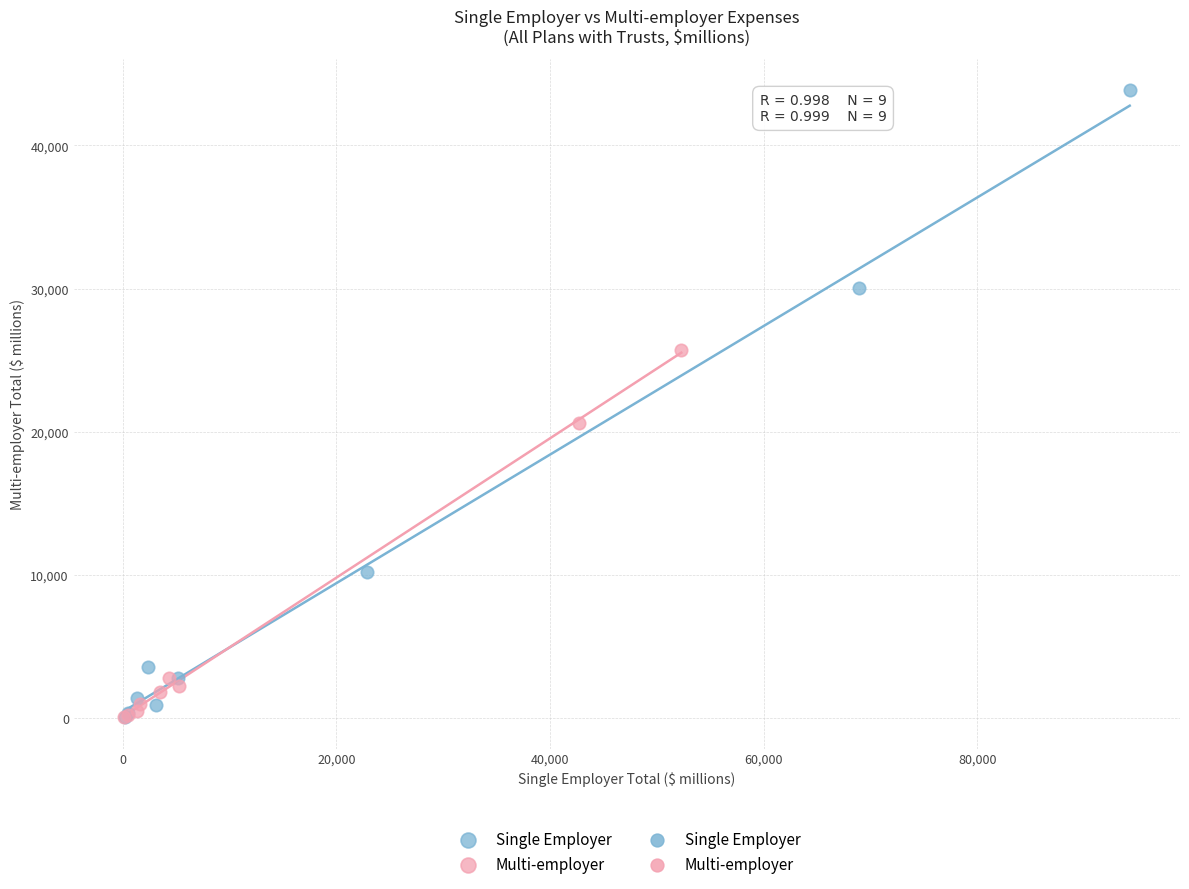

Which series has the widest spread of Y values?

Single Employer